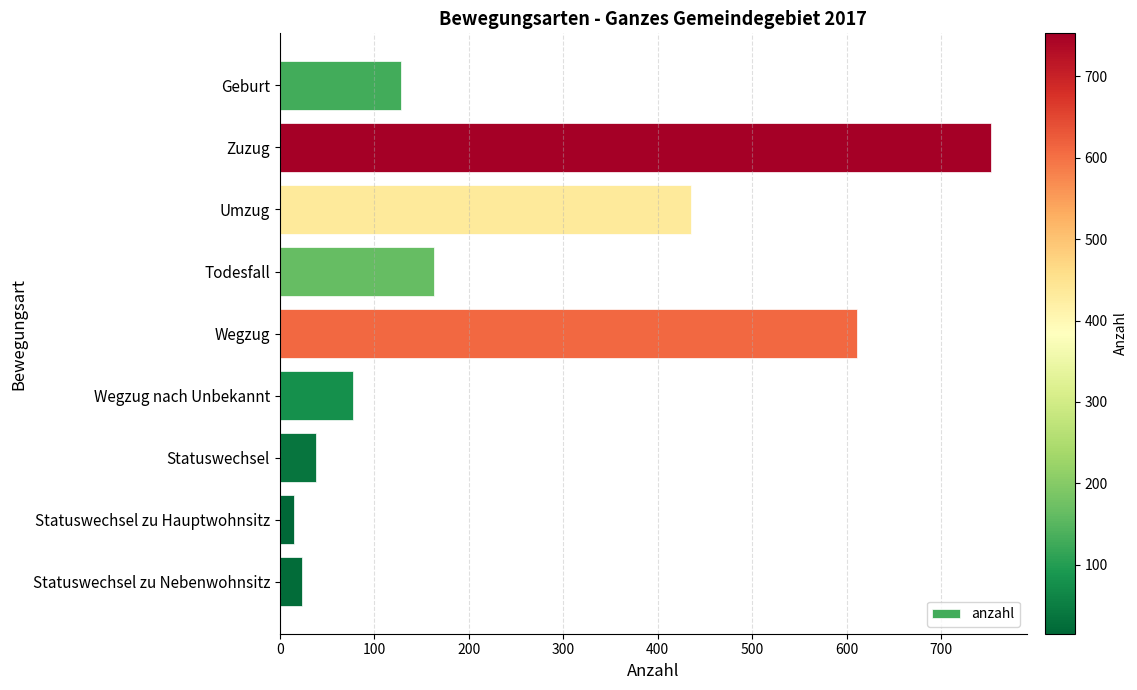

Is it true that the value at Wegzug nach Unbekannt is 19?

False